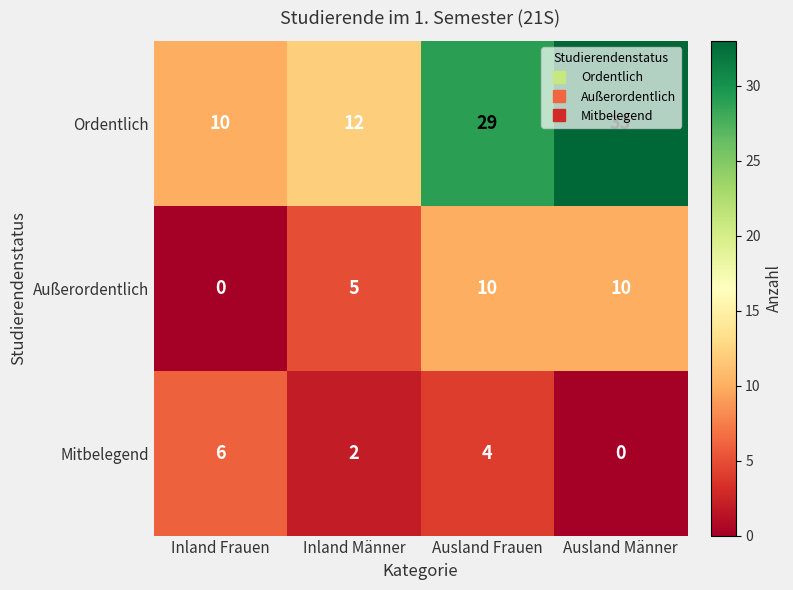

What is the total value across all series at Ausland Frauen?

43